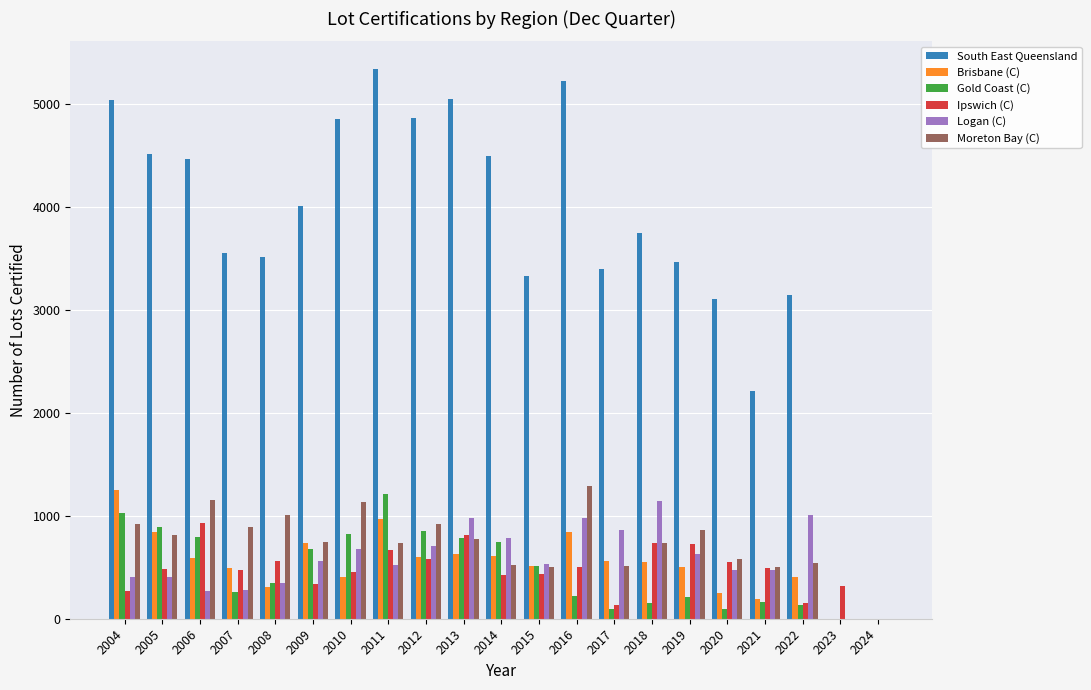

What is the spread (max minus min) of values at 2004?

4770